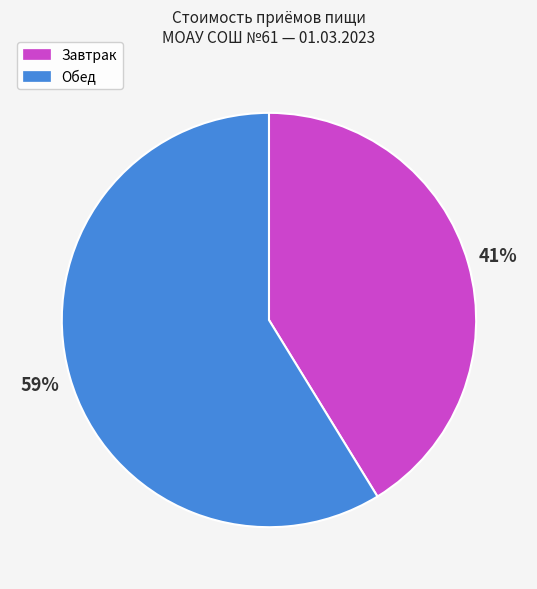

To the nearest percent, what percentage of the pie is Завтрак?

41%